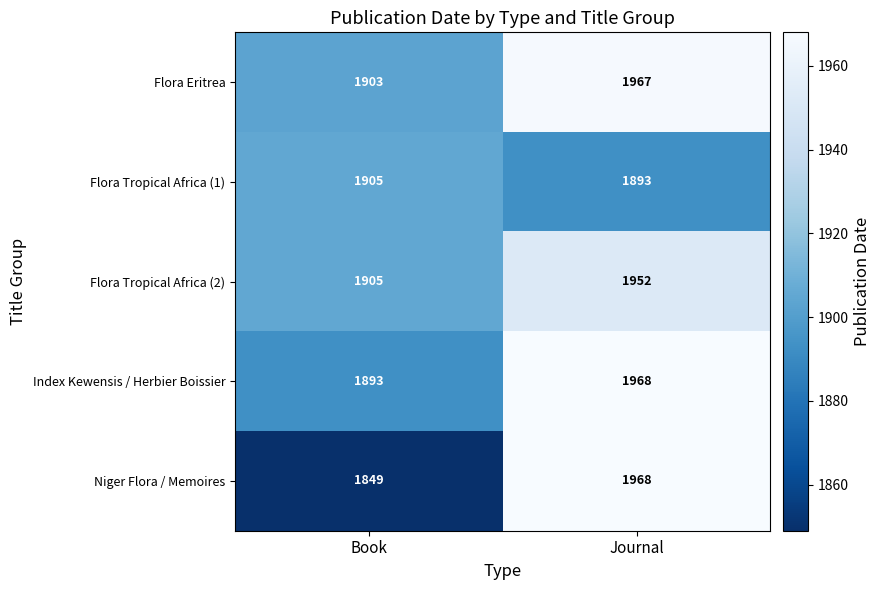

What is the difference between the maximum and minimum values in the Flora Eritrea series?

64